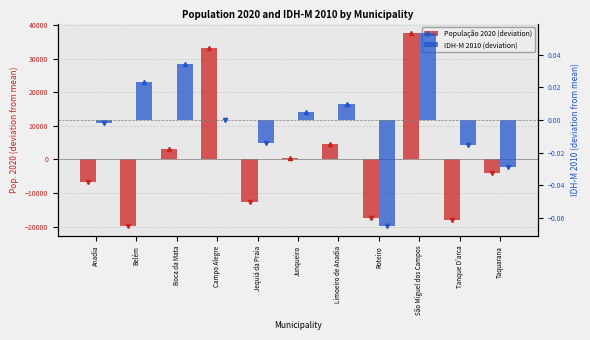

At which category is the sum across all series the highest?

São Miguel dos Campos